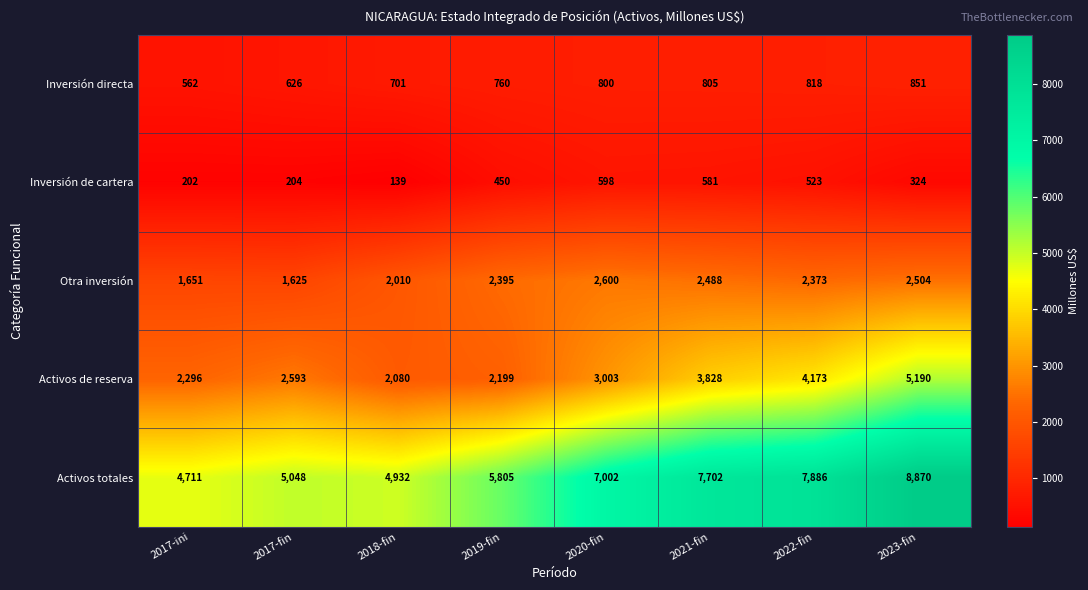

How many values in the Inversión directa series are below 800?

4